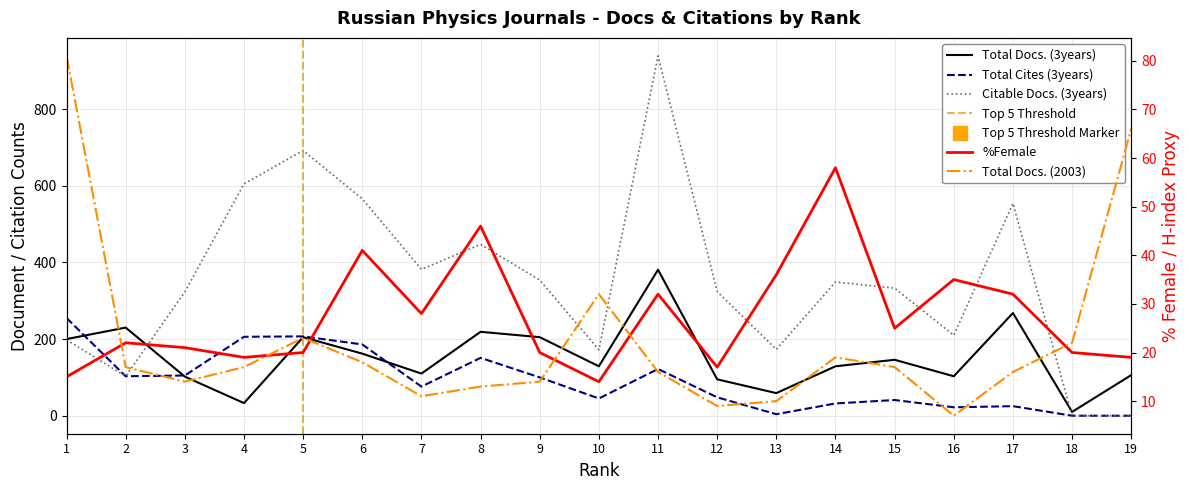

Reading left to right, transcribe all the data shown in this chart.

Total Docs. (3years): 1=200	2=230	3=102	4=33	5=205	6=162	7=110	8=219	9=205	10=129	11=381	12=95	13=59	14=129	15=146	16=103	17=268	18=10	19=106
Total Cites (3years): 1=255	2=103	3=105	4=206	5=207	6=186	7=76	8=151	9=100	10=45	11=122	12=48	13=4	14=32	15=41	16=22	17=25	18=0	19=0
Citable Docs. (3years): 1=198	2=103	3=323	4=605	5=692	6=566	7=382	8=447	9=354	10=172	11=939	12=324	13=173	14=349	15=333	16=210	17=554	18=0	19=0
Total Docs. (2003): 1=81	2=17	3=14	4=17	5=23	6=18	7=11	8=13	9=14	10=32	11=16	12=9	13=10	14=19	15=17	16=7	17=16	18=22	19=66
%Female: 1=15	2=22	3=21	4=19	5=20	6=41	7=28	8=46	9=20	10=14	11=32	12=17	13=36	14=58	15=25	16=35	17=32	18=20	19=19